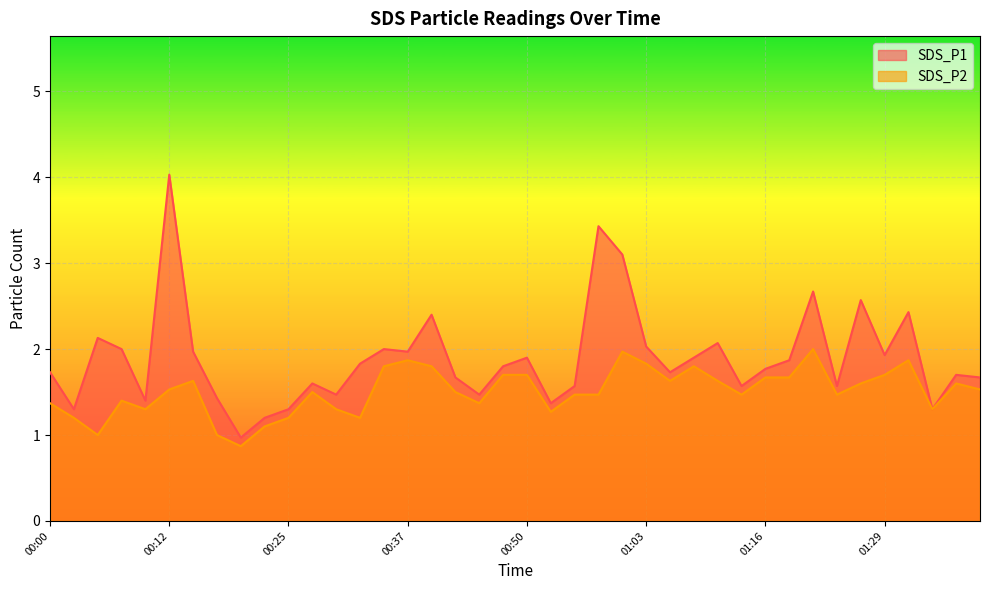

Rank the series at 01:24 from lowest to highest value.

SDS_P2, SDS_P1